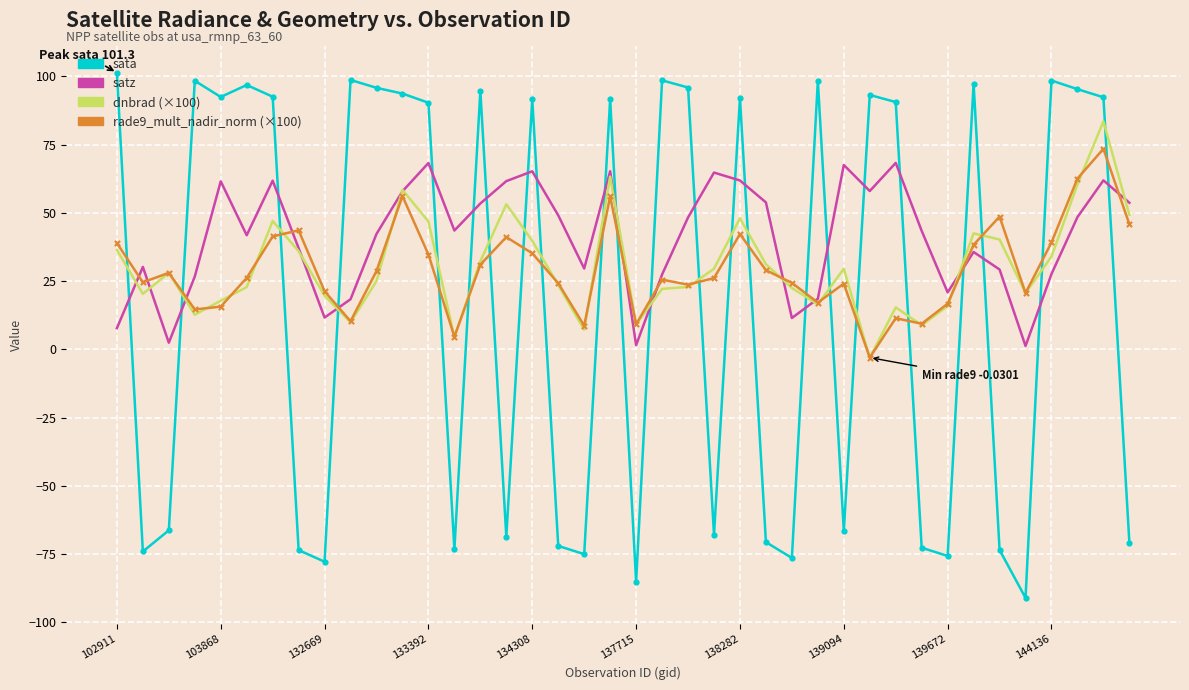

What are all the series names shown in the legend?

sata, satz, dnbrad (×100), rade9_mult_nadir_norm (×100)